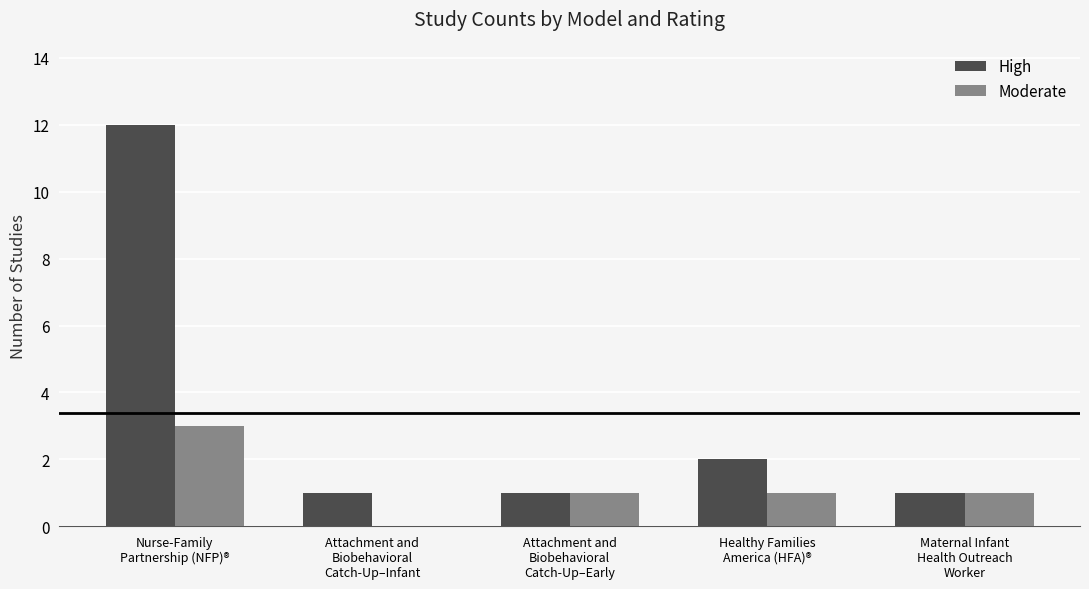

What is the total value across all series at Nurse-Family
Partnership (NFP)®?

15